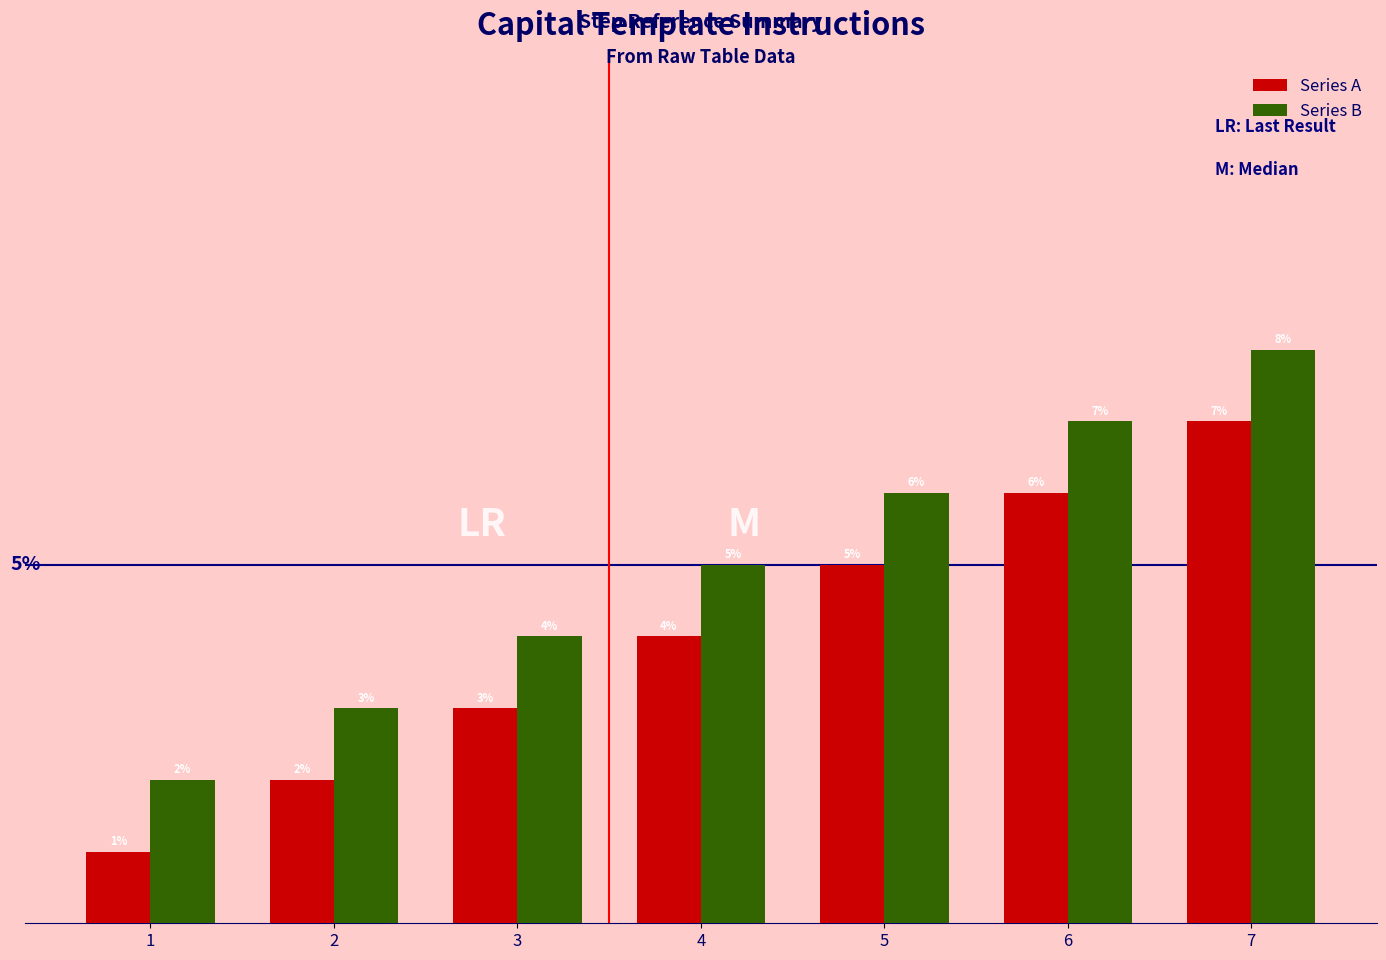

Rank the series at 5 from highest to lowest value.

Series B, Series A